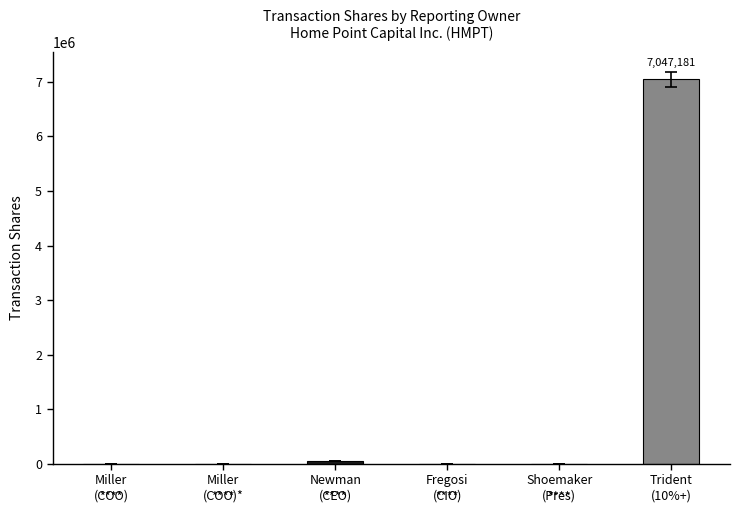

What is the difference between the values at Miller
(COO) and Fregosi
(CIO)?

5638